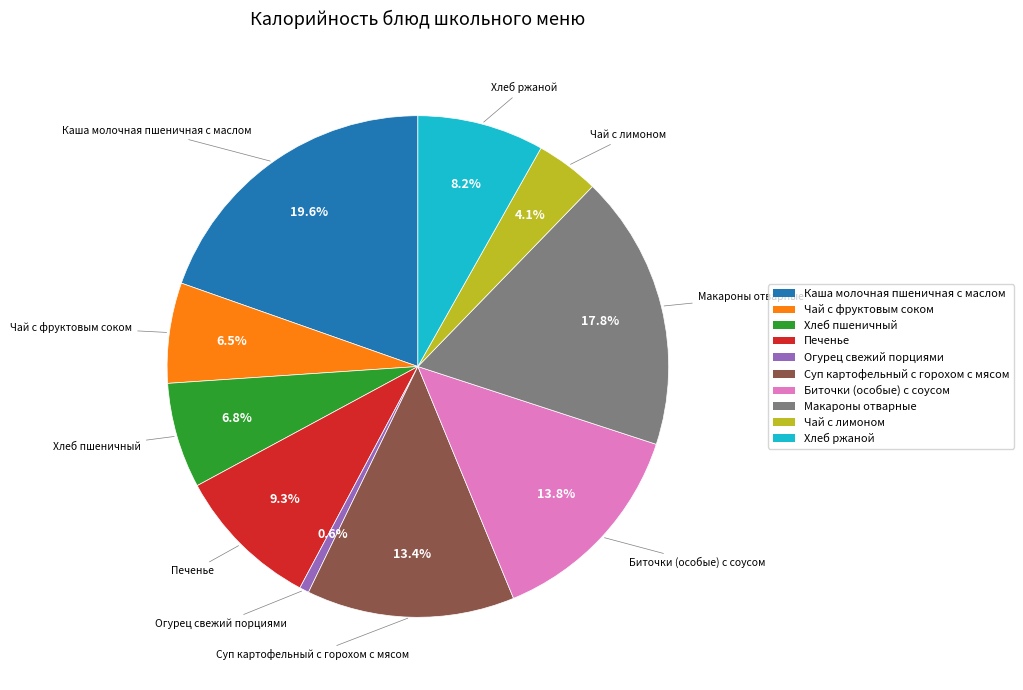

What percentage is NOT represented by Чай с фруктовым соком?

93.5%